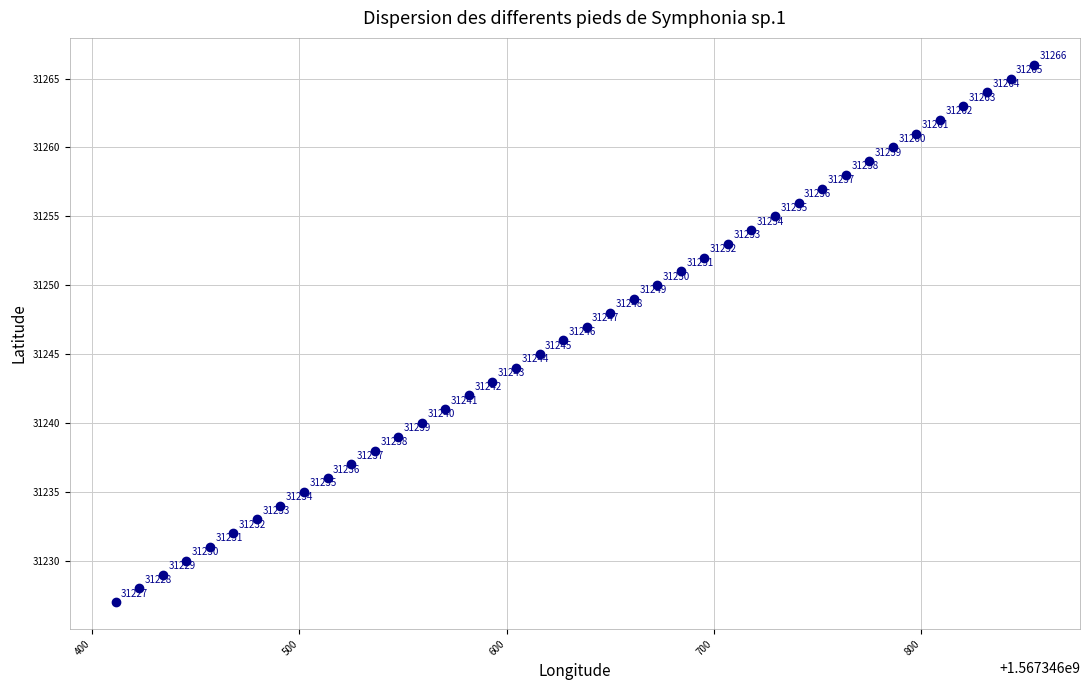

What Y value in the scatter plot is closest to 31246?

31246